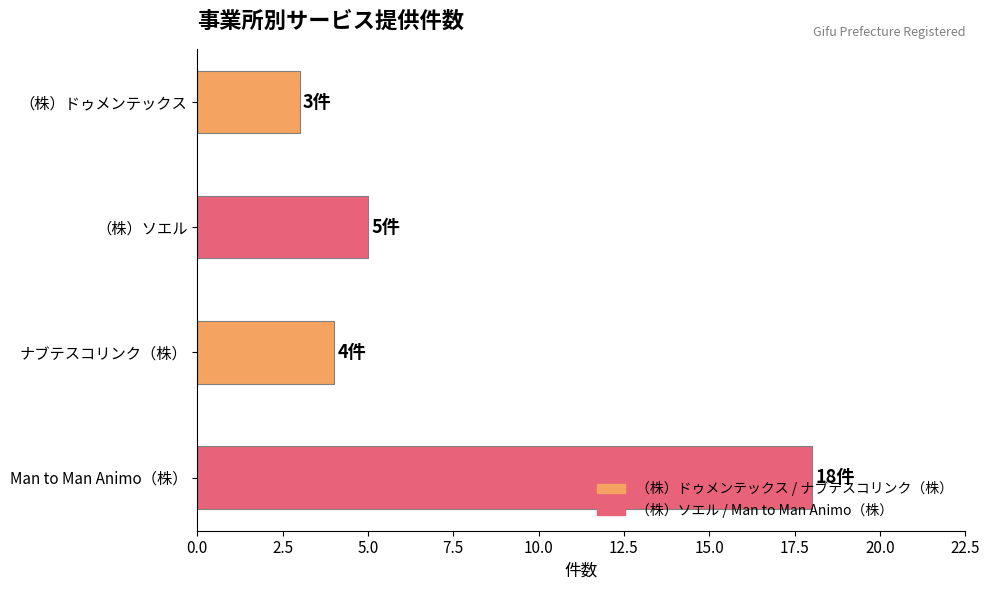

How many data points does each series have?

4